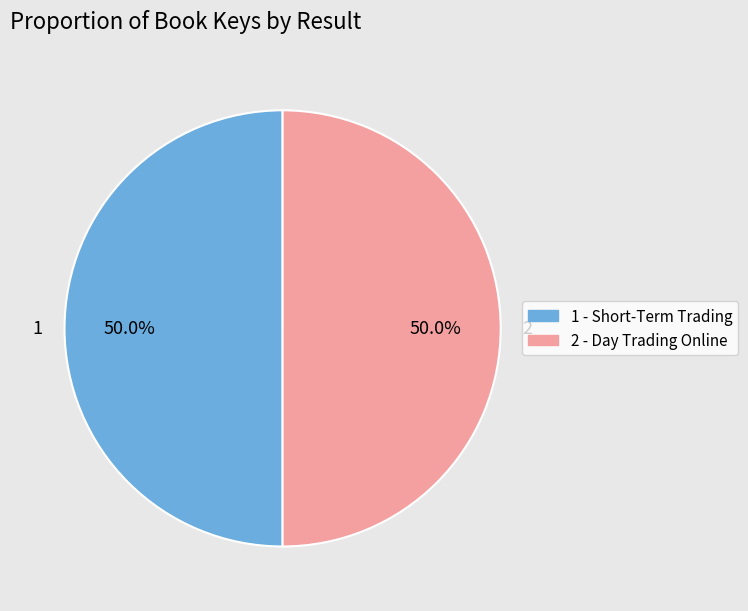

Do 2 and 1 together represent more than half of the pie?

Yes